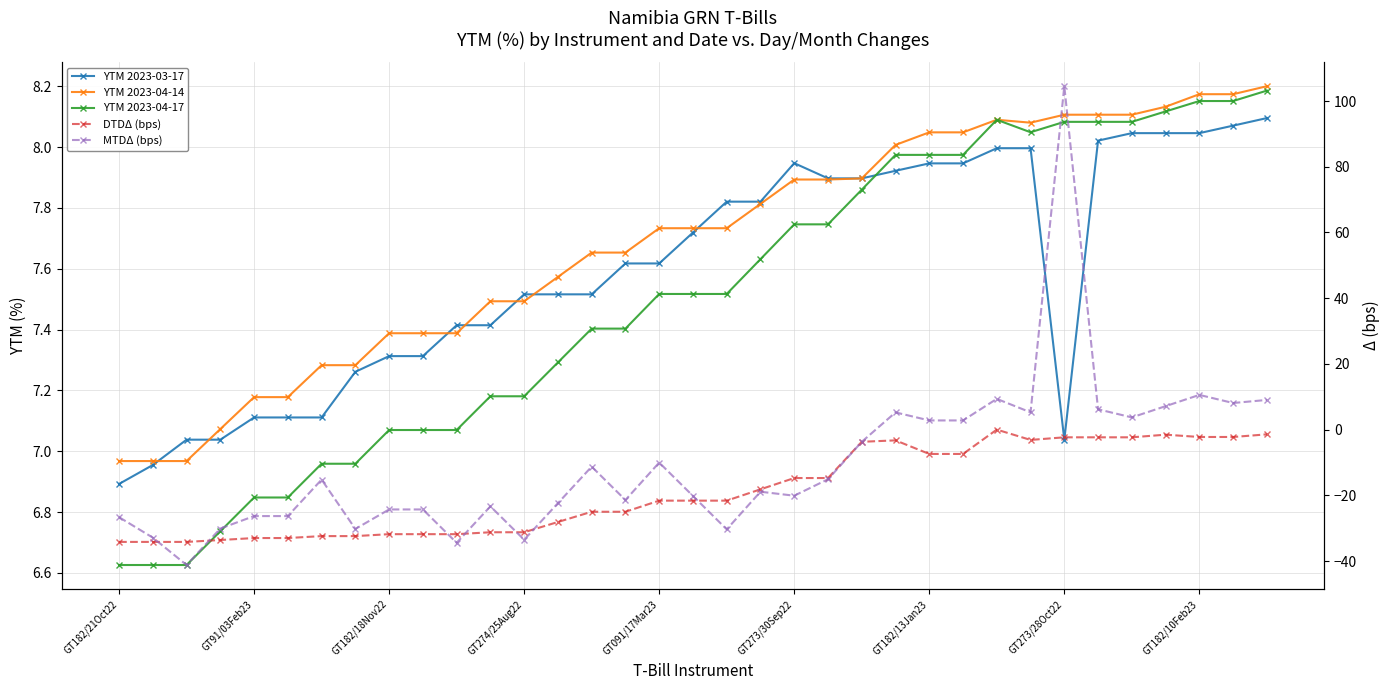

Is the value of MTDΔ (bps) at 19 greater than the value of YTM 2023-04-14 at 10?

No